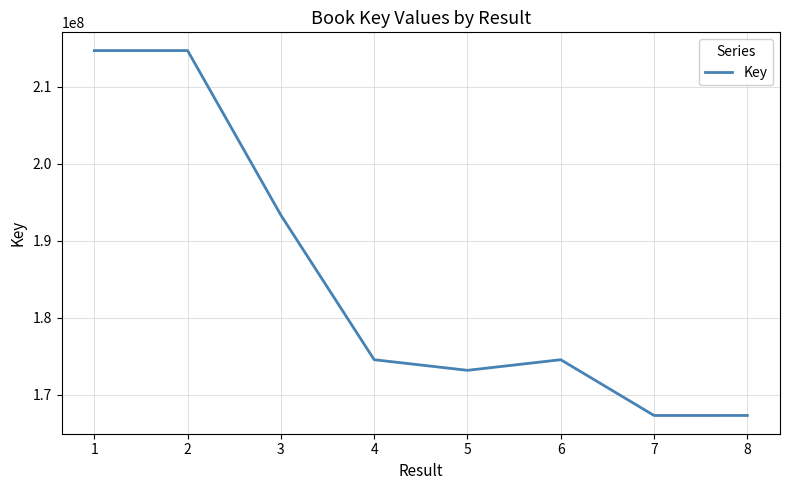

What is the sum of all values?

1479577594